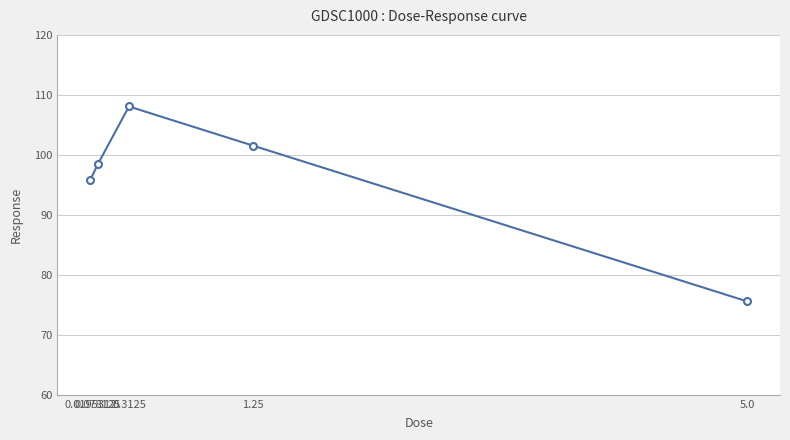

Which has a higher value, 0.0195312 or 0.3125?

0.3125